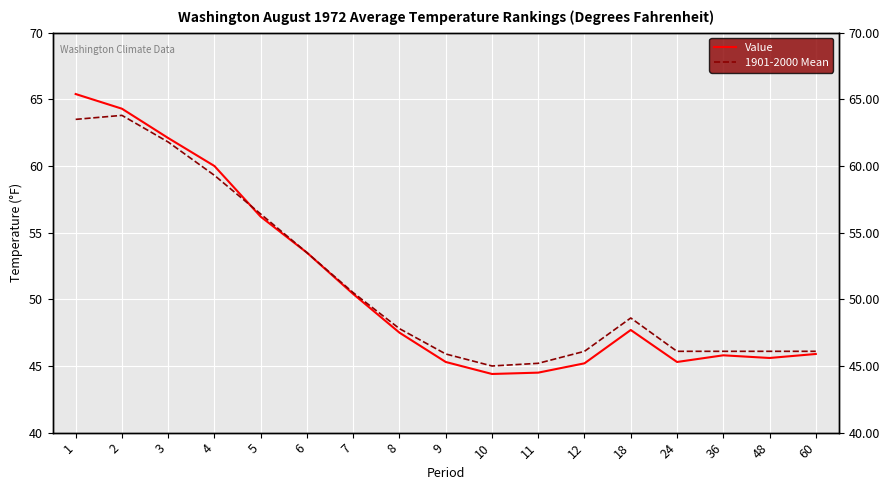

What is the difference between the maximum and minimum values in the 1901-2000 Mean series?

18.8